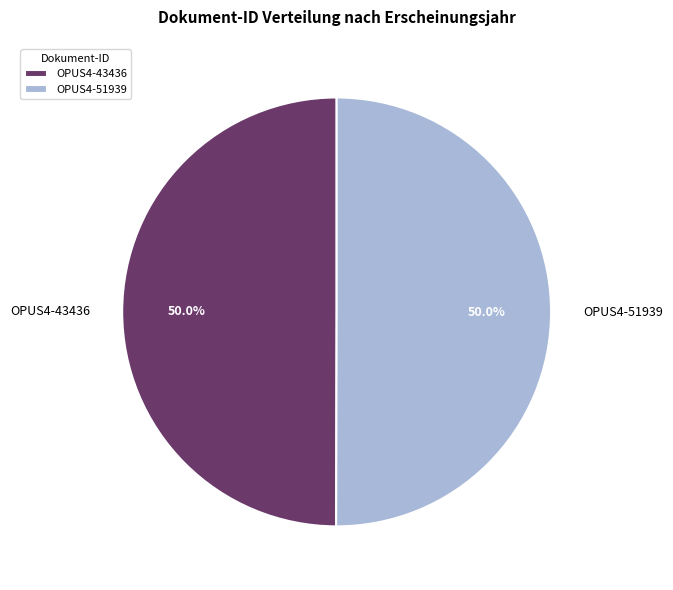

What percentage is NOT represented by OPUS4-51939?

50.0%